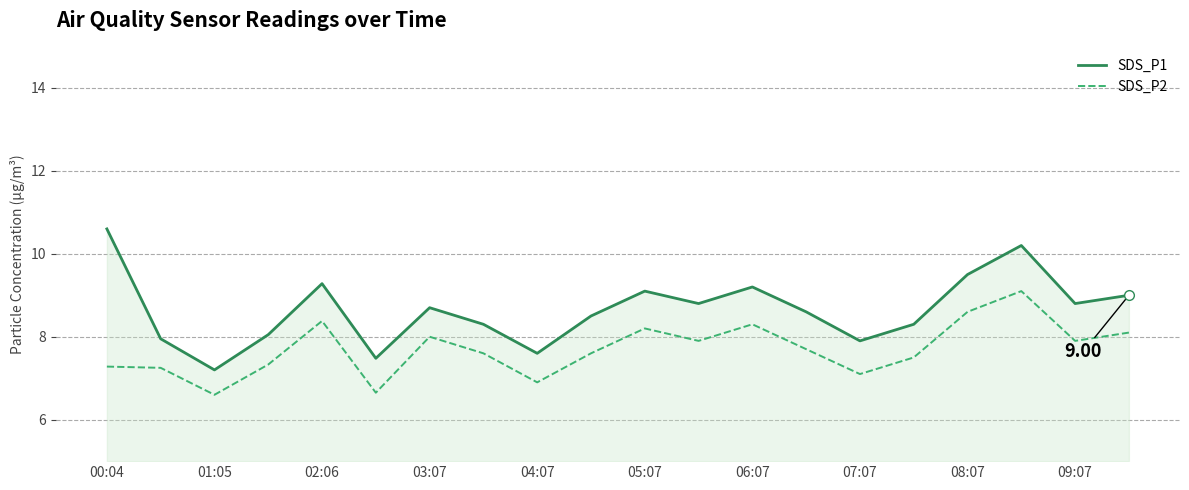

How many values in the SDS_P2 series exceed 7?

17